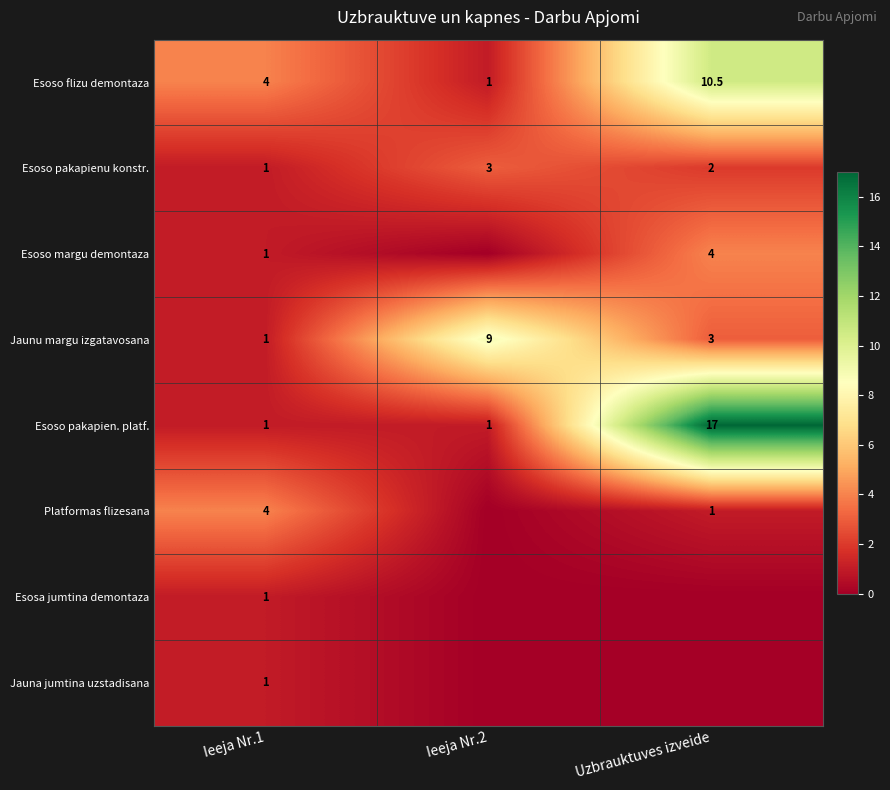

Where is Esoso flizu demontaza nearest to the value 5?

Ieeja Nr.1